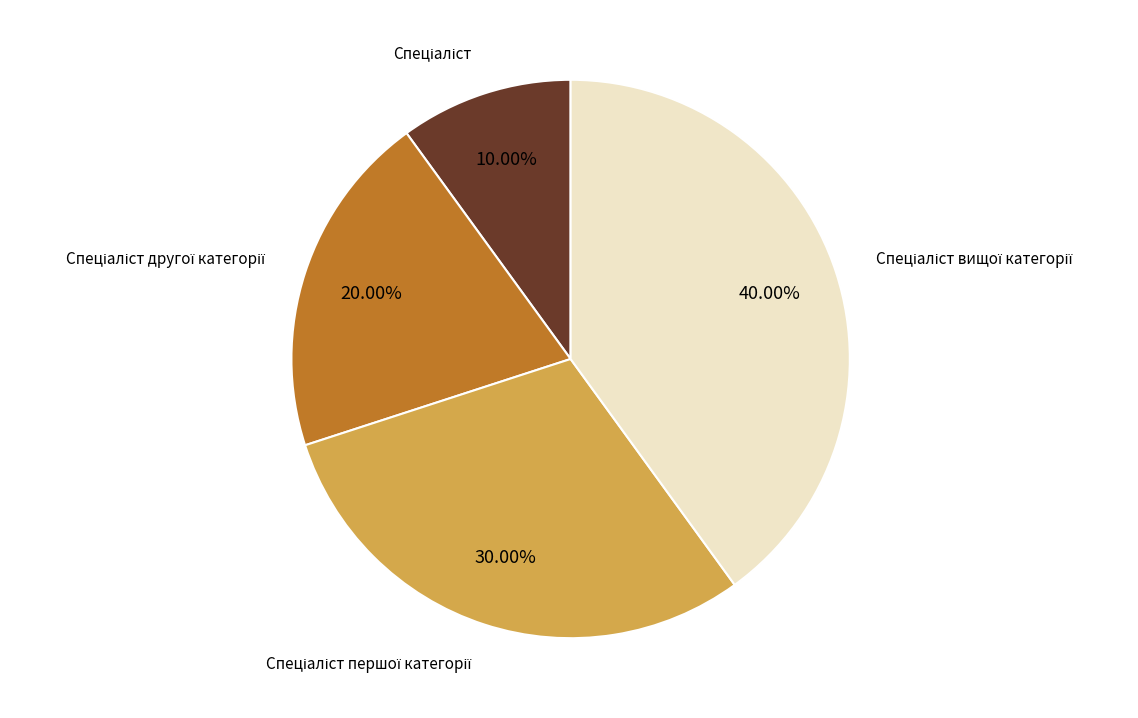

Is there any slice that represents more than half of the pie?

No